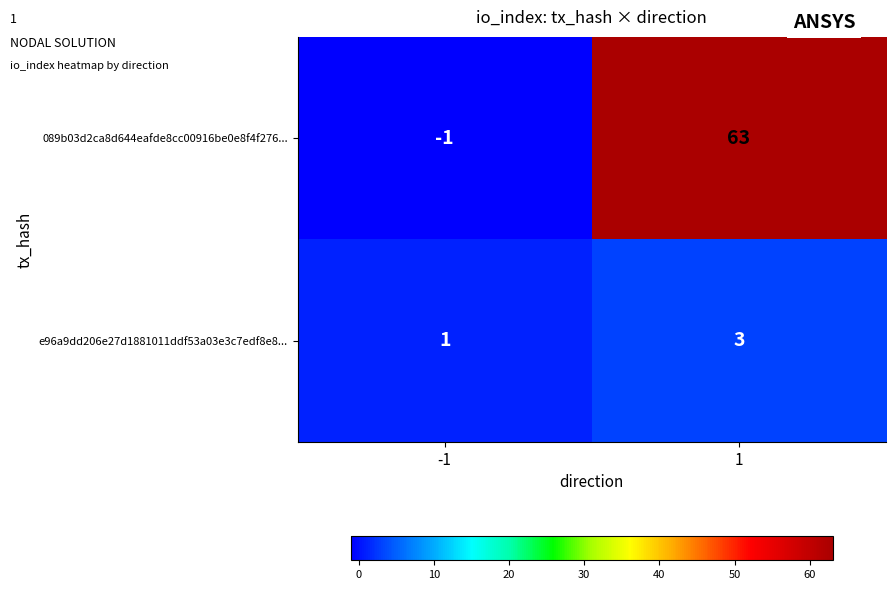

True or false: 089b03d2ca8d644eafde8cc00916be0e8f4f276... has a value of 98 at 1.

False